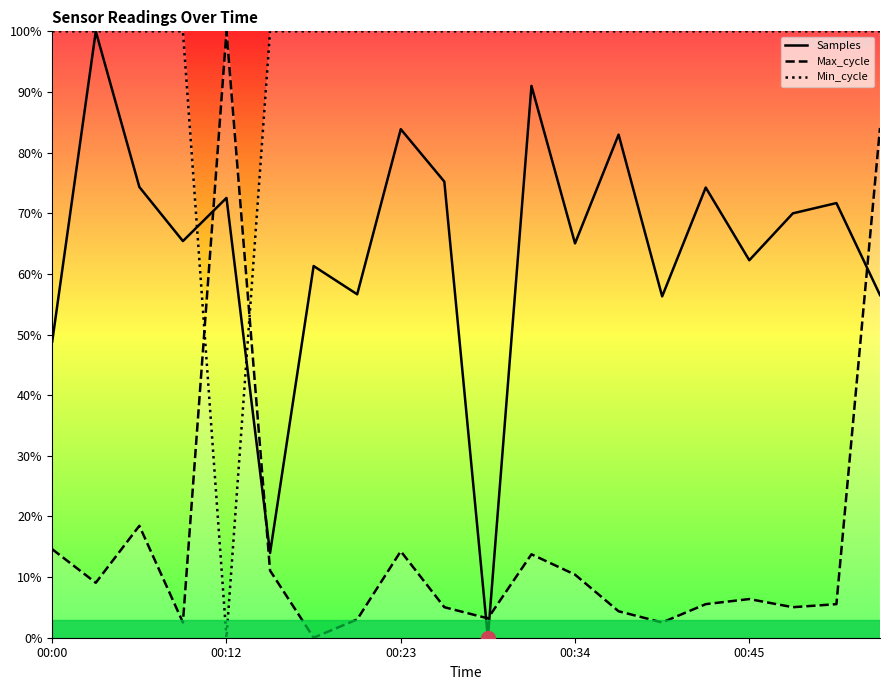

What is the difference between the highest and lowest values at 7?

97.0